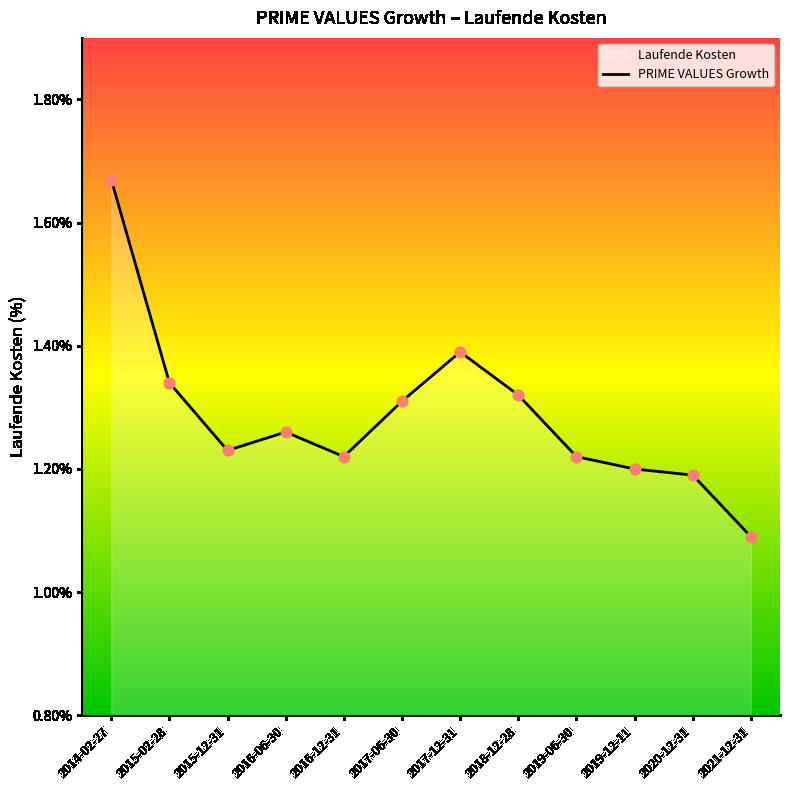

What is the ratio of the value at 2020-12-31 to the value at 2017-06-30?

0.9